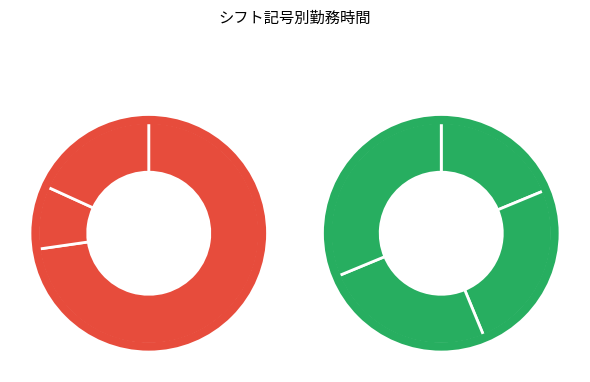

What is the largest slice in the pie chart?

a